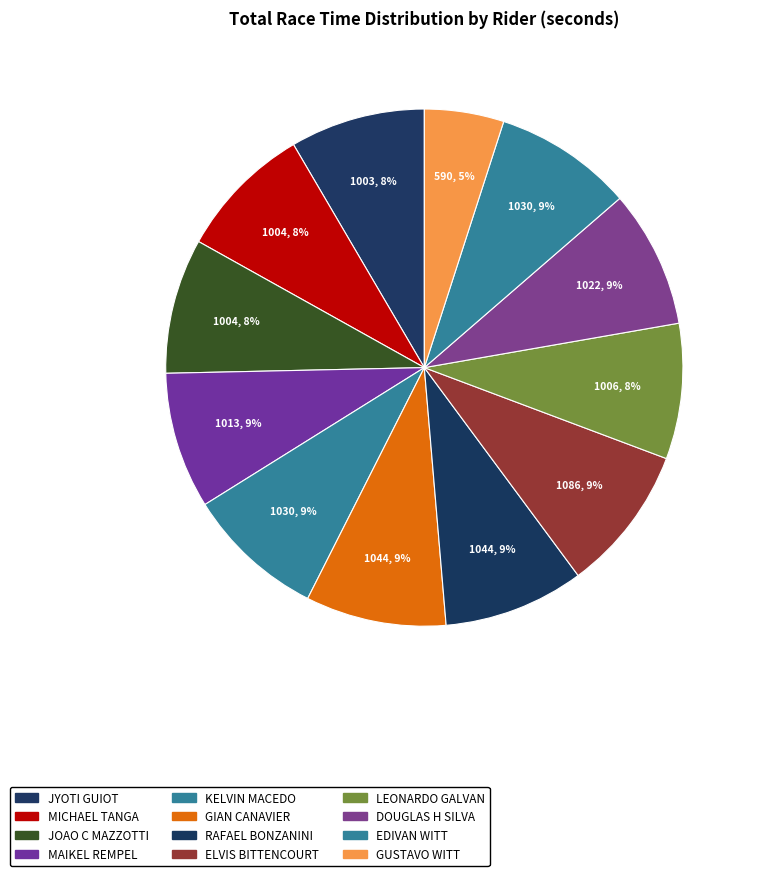

Is there a majority slice in this chart?

No